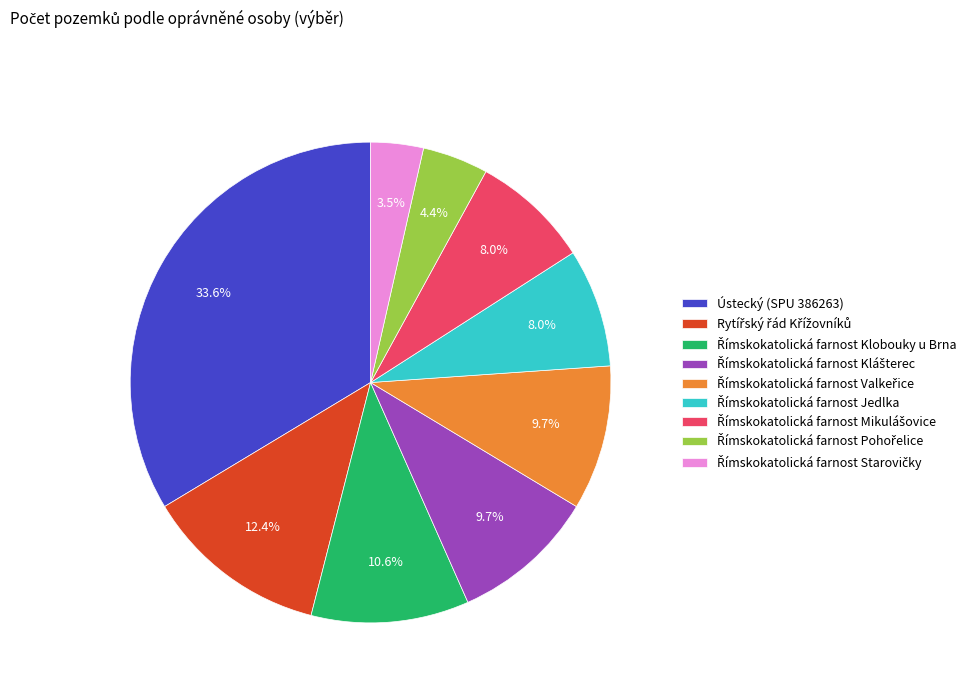

Is there any slice that represents more than half of the pie?

No